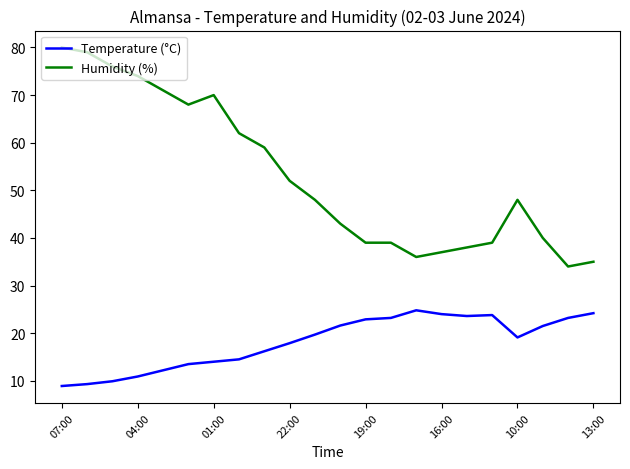

Which series has the largest range (max minus min)?

Humidity (%)